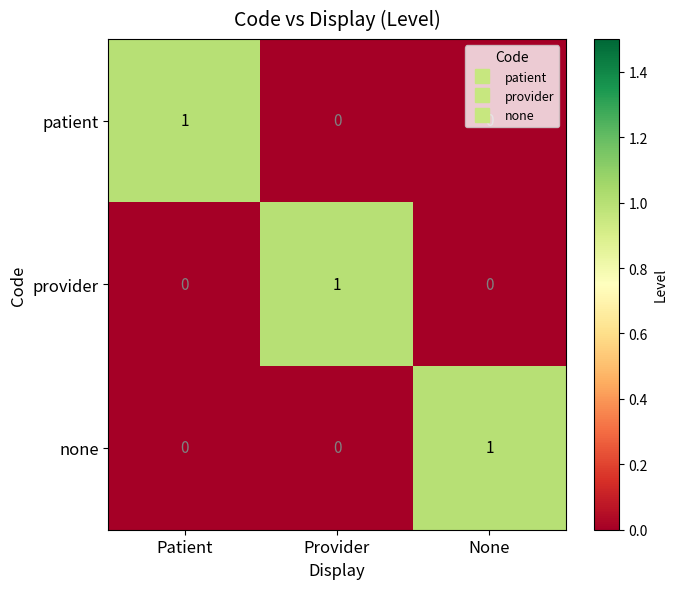

How many provider values are between 0 and 1?

3